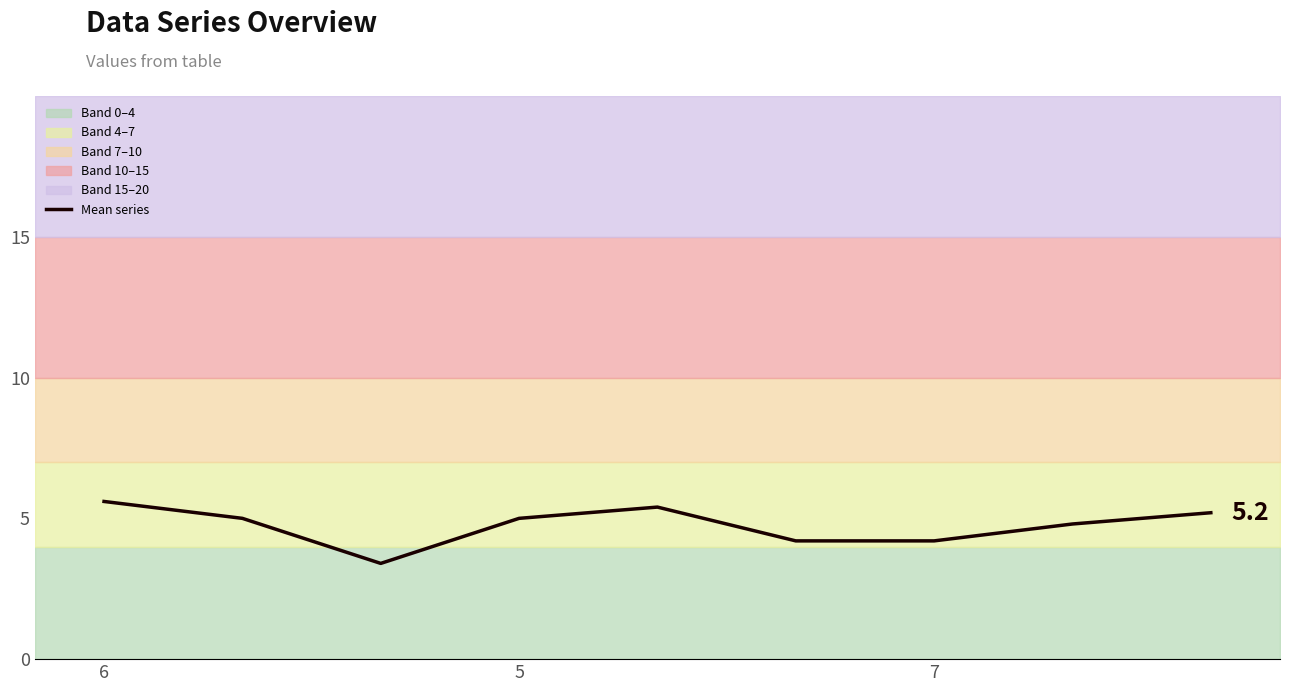

Is this an area chart (filled region under the line)?

No